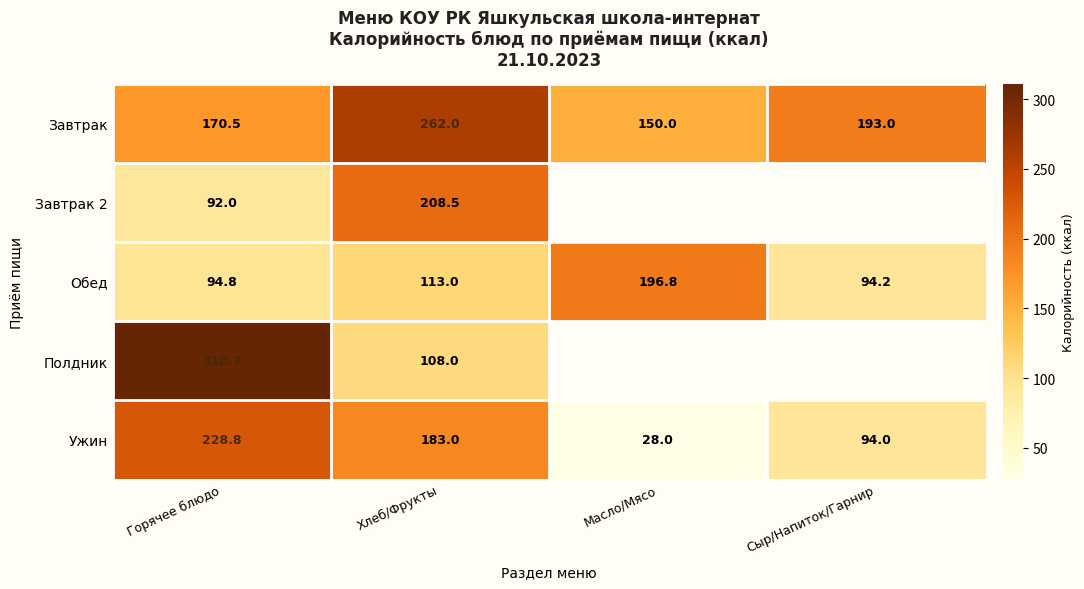

The value of Завтрак at Сыр/Напиток/Гарнир is 100.7. True or false?

False